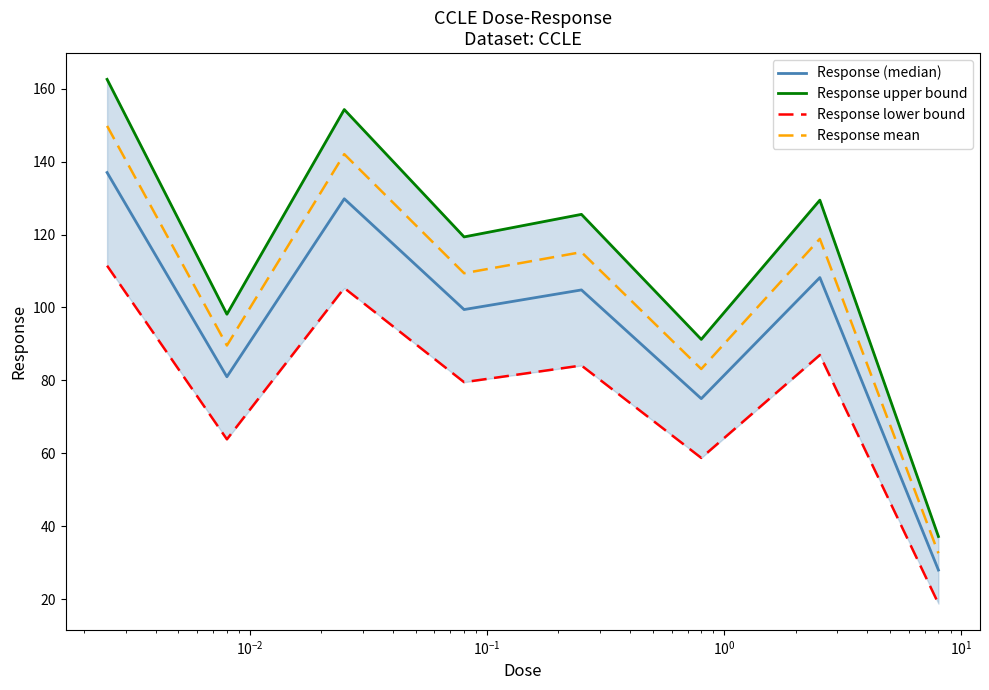

What is the average value of the Response upper bound series?

114.7